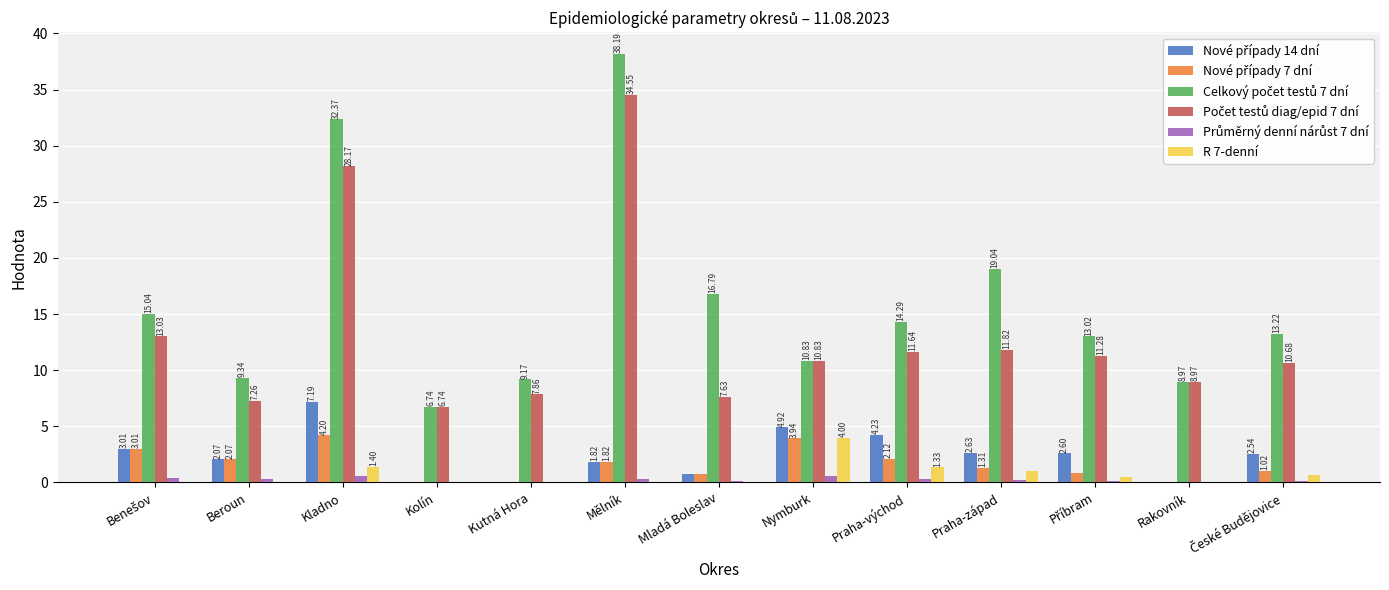

At which label is R 7-denní closest to 2?

Kladno